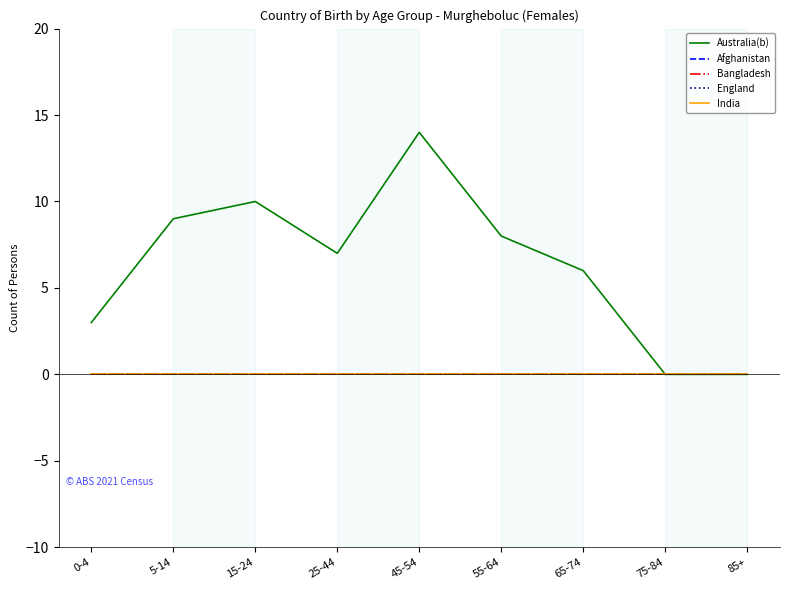

Is this an area chart (filled region under the line)?

No